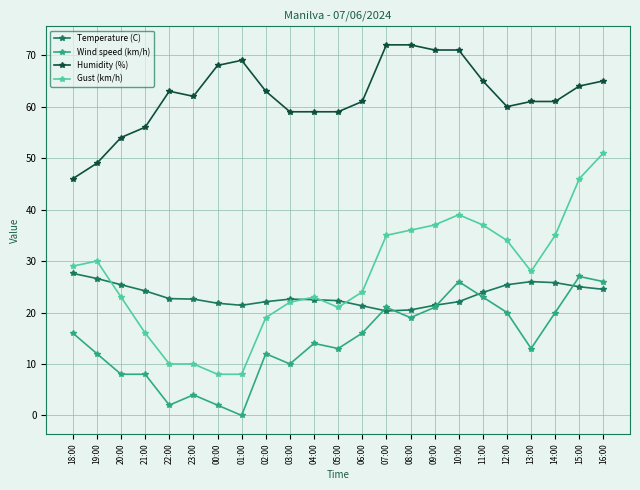

What is the spread (max minus min) of values at 08:00?

53.0